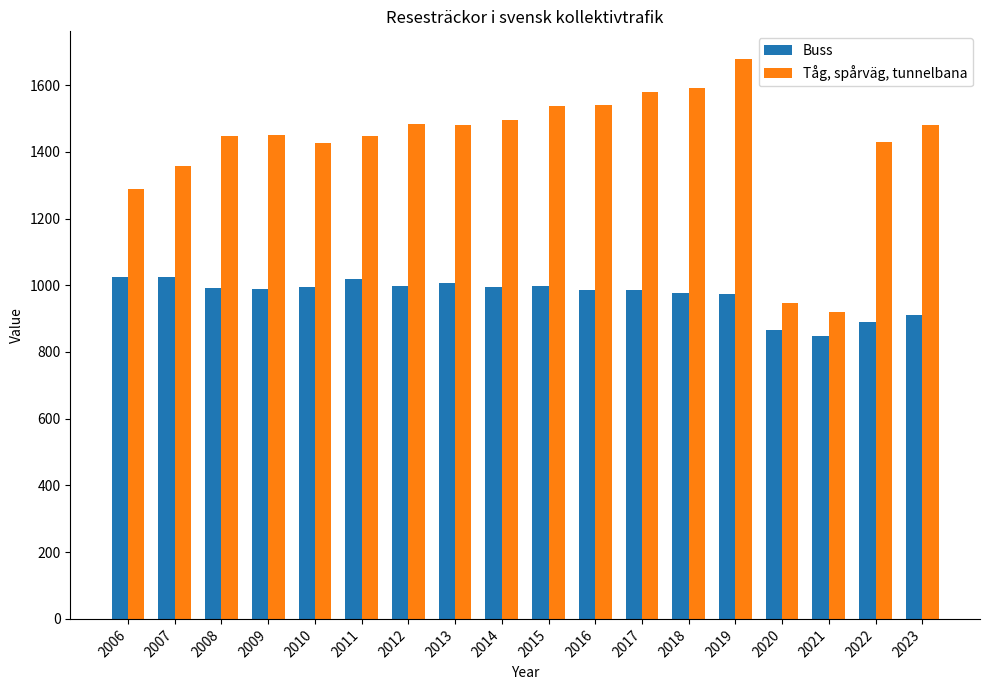

What are all the series names shown in the legend?

Buss, Tåg, spårväg, tunnelbana